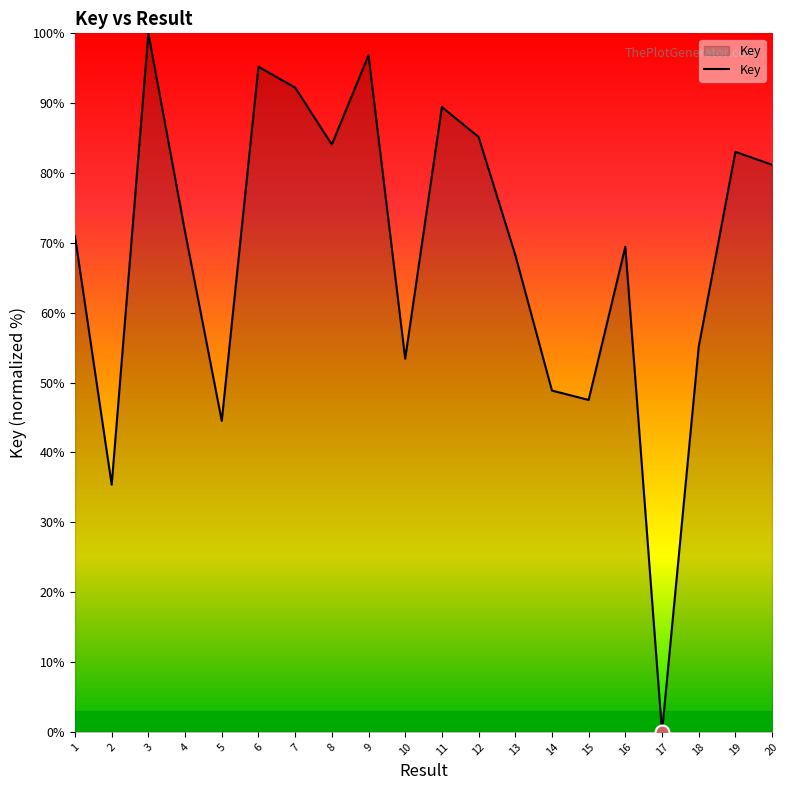

What is the difference between the maximum and minimum values?

100.0